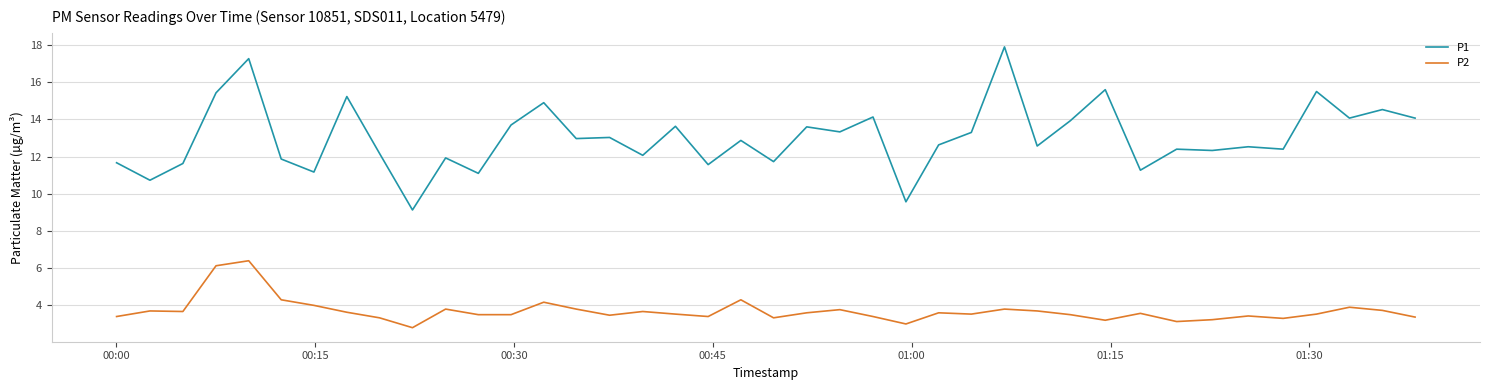

What is the difference between the maximum and minimum values in the P2 series?

3.6